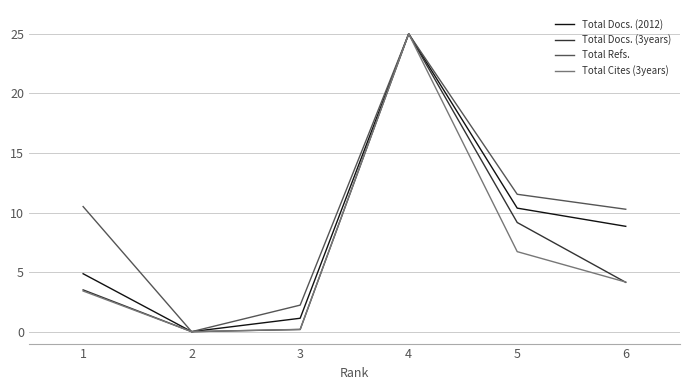

Reading left to right, what are all the values shown in this chart?

Total Docs. (2012): 4.9	0.0	1.1	25.0	10.4	8.8
Total Docs. (3years): 3.5	0.0	0.2	25.0	9.2	4.1
Total Refs.: 10.5	0.0	2.2	25.0	11.5	10.3
Total Cites (3years): 3.4	0.0	0.2	25.0	6.7	4.2